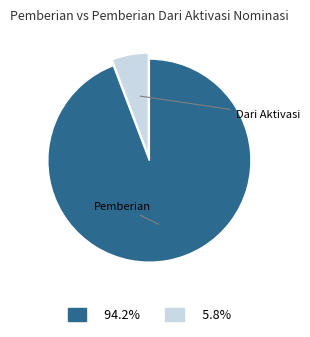

Does any single category account for the majority?

Yes